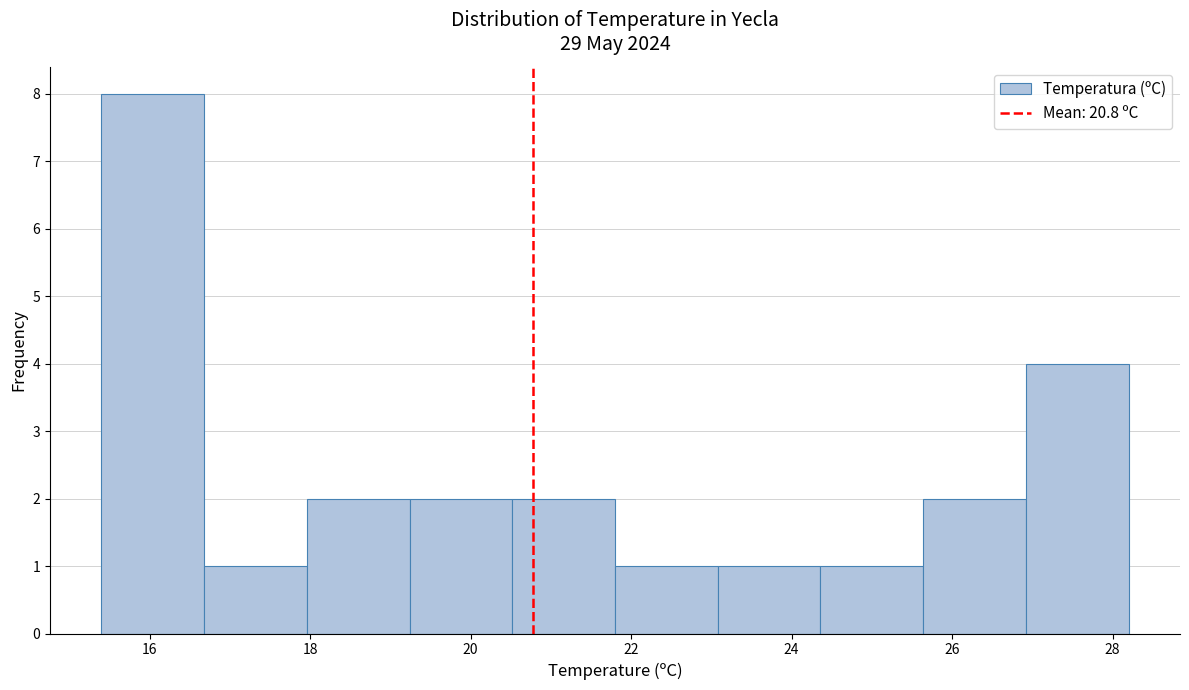

Reading left to right, list every bar in this chart as the range it spans on the x-axis followed by its height. Neither the bar edges nor the heights are printed on the chart, so give them approximately, as read against the axes.

15.40 to 16.68: 8
16.68 to 17.96: 1
17.96 to 19.24: 2
19.24 to 20.52: 2
20.52 to 21.80: 2
21.80 to 23.08: 1
23.08 to 24.36: 1
24.36 to 25.64: 1
25.64 to 26.92: 2
26.92 to 28.20: 4